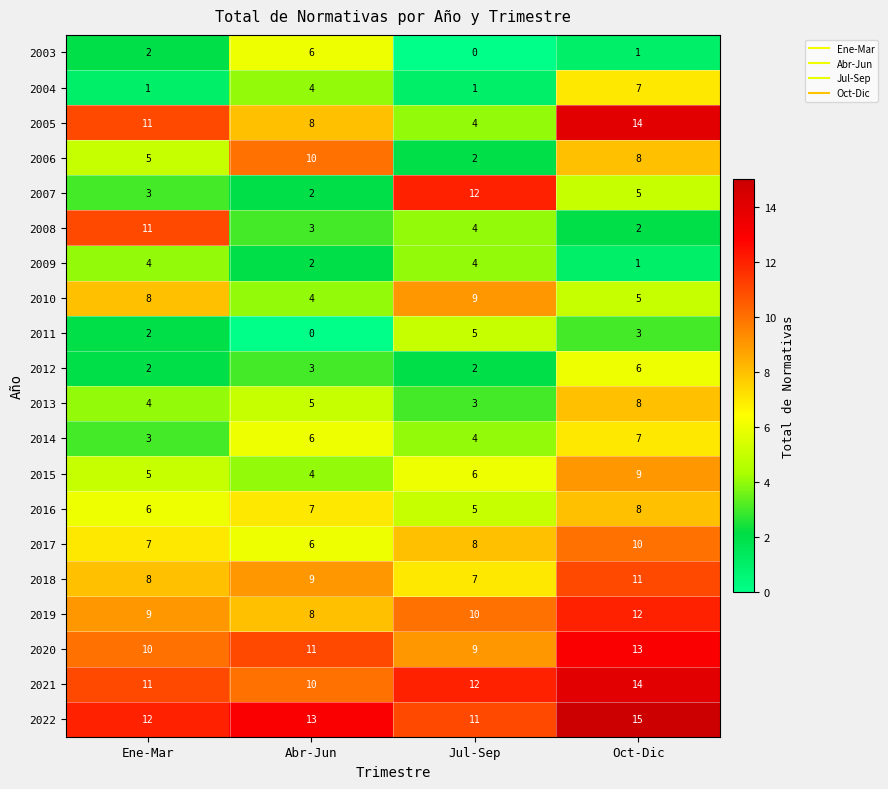

What is the spread (max minus min) of values at Abr-Jun?

13